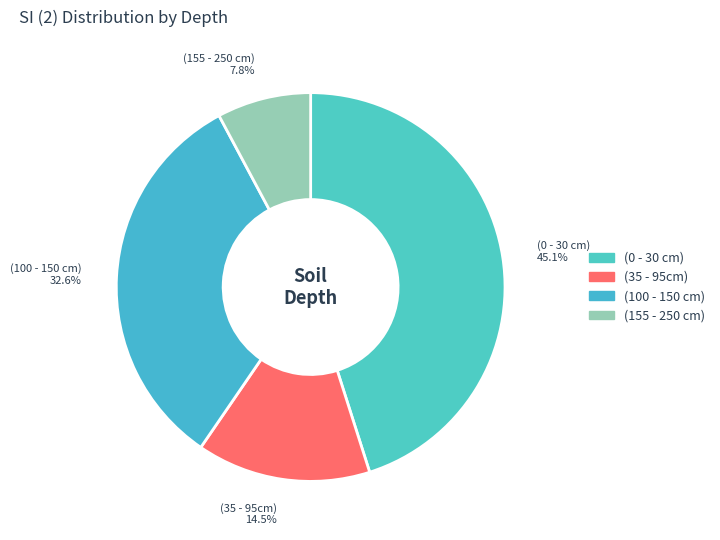

To the nearest percent, what is the difference between the largest and smallest slice percentages?

37%